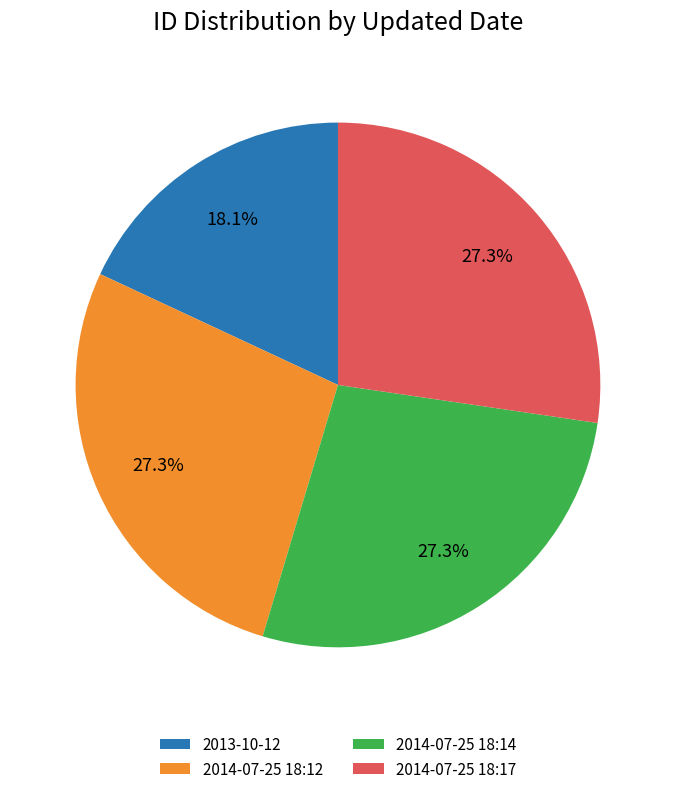

Approximately how many times larger is the value at 2014-07-25 18:14 compared to 2014-07-25 18:12?

1.0